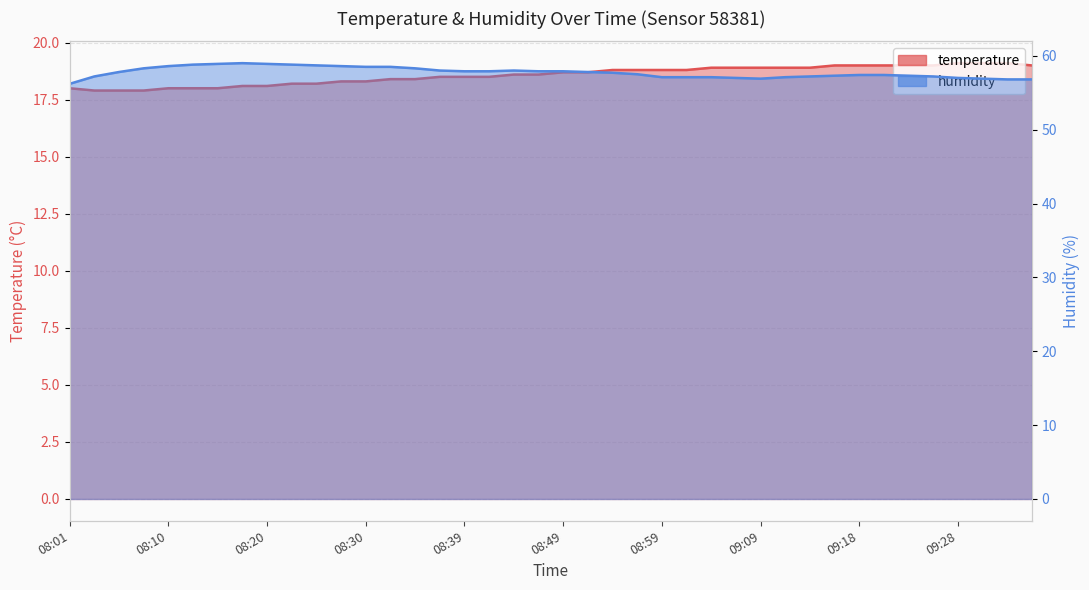

At which category does humidity reach its first local valley?

09:09